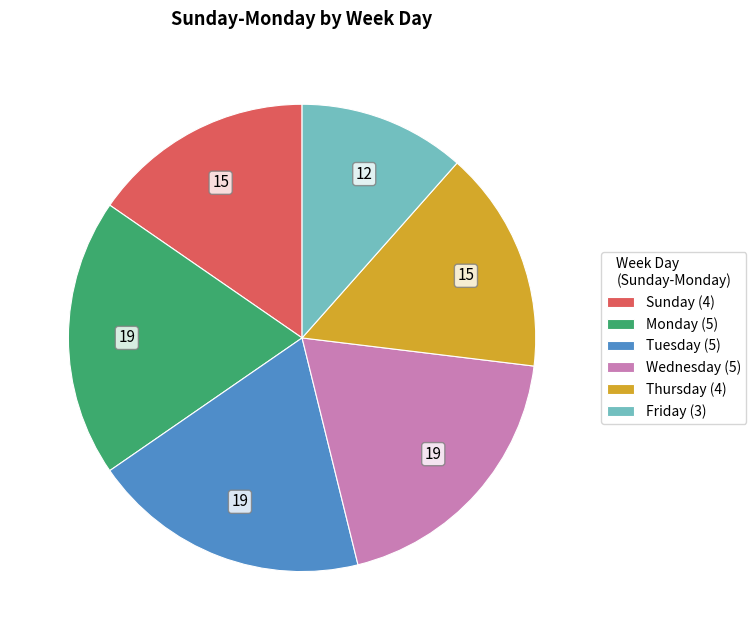

What is the ratio of the value at Tuesday (5) to the value at Sunday (4)?

1.3